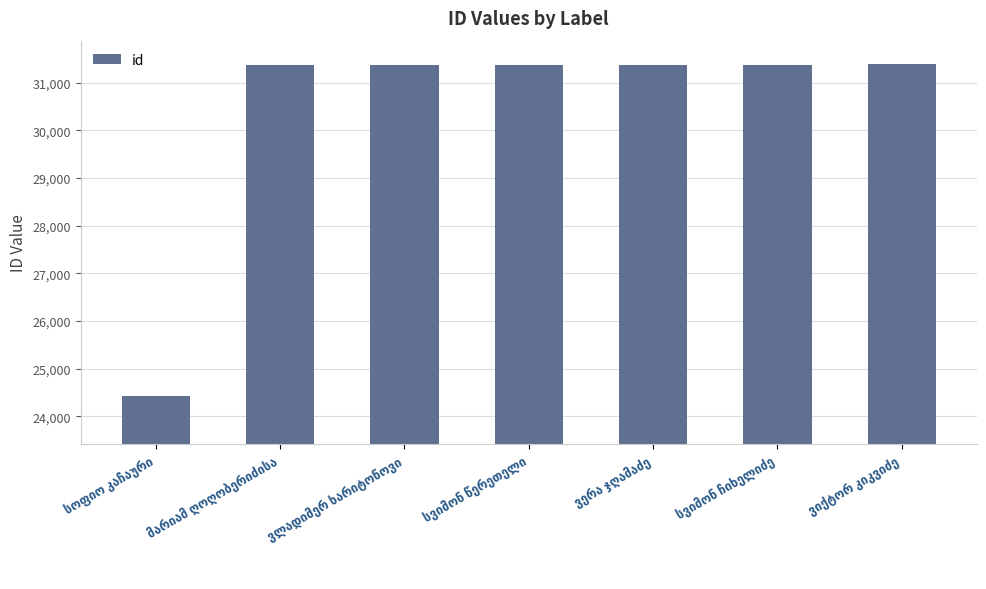

What is the value of the 2nd bar from the left?

31385